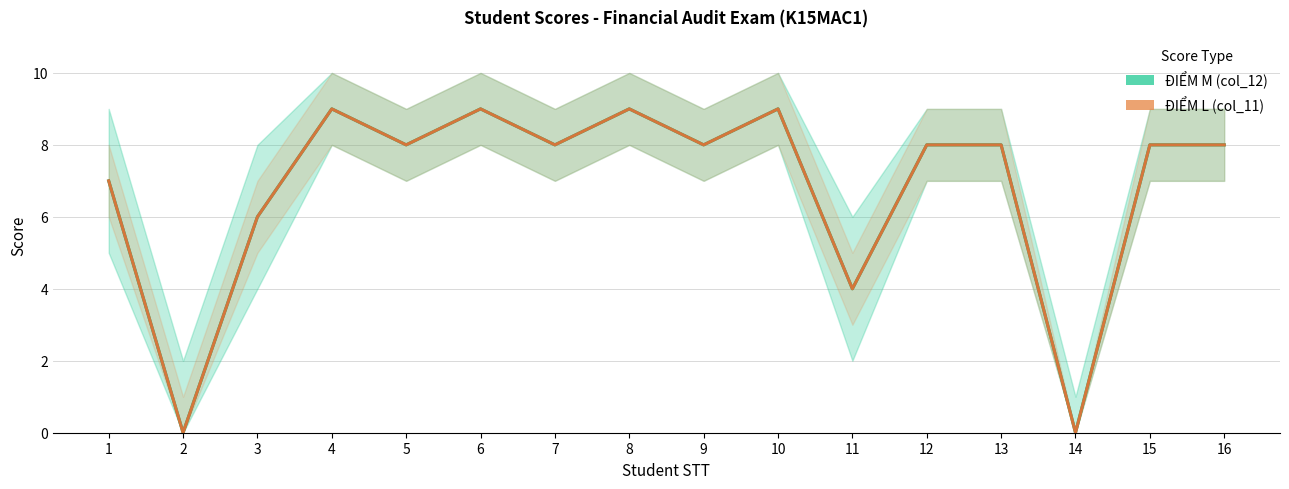

At 5, list the series in order from smallest to largest.

ĐIỂM M (col_12), ĐIỂM L (col_11)